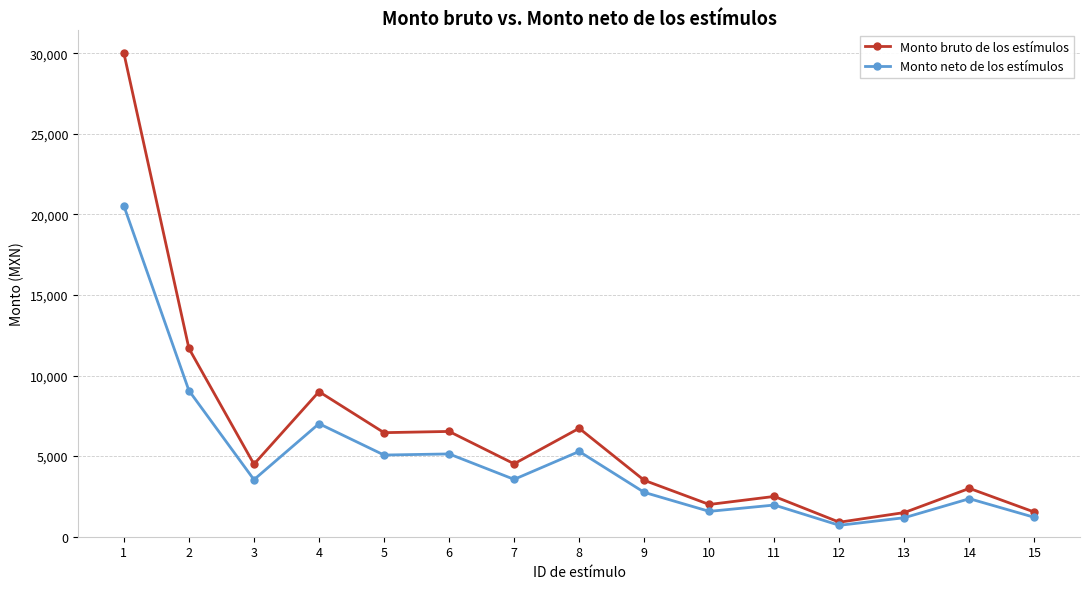

What is the lowest value of the Monto bruto de los estímulos series?

900.0